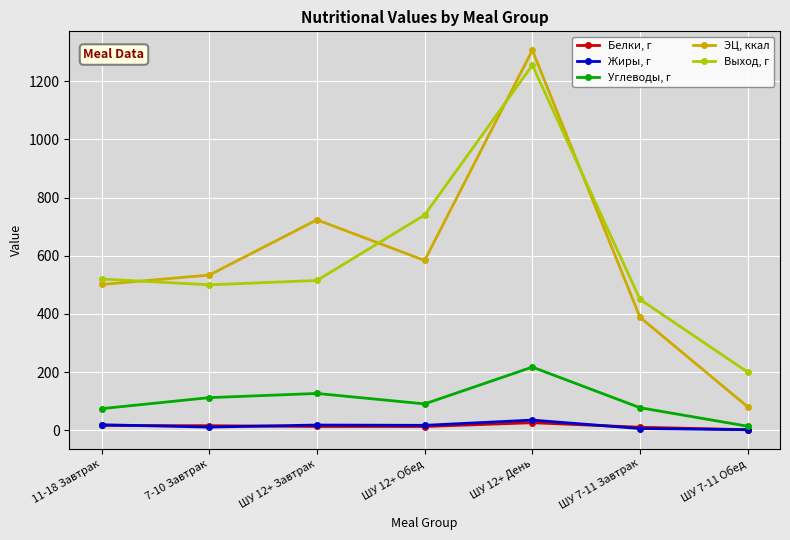

What is the approximate value of ЭЦ, ккал at 11-18 Завтрак?

501.2